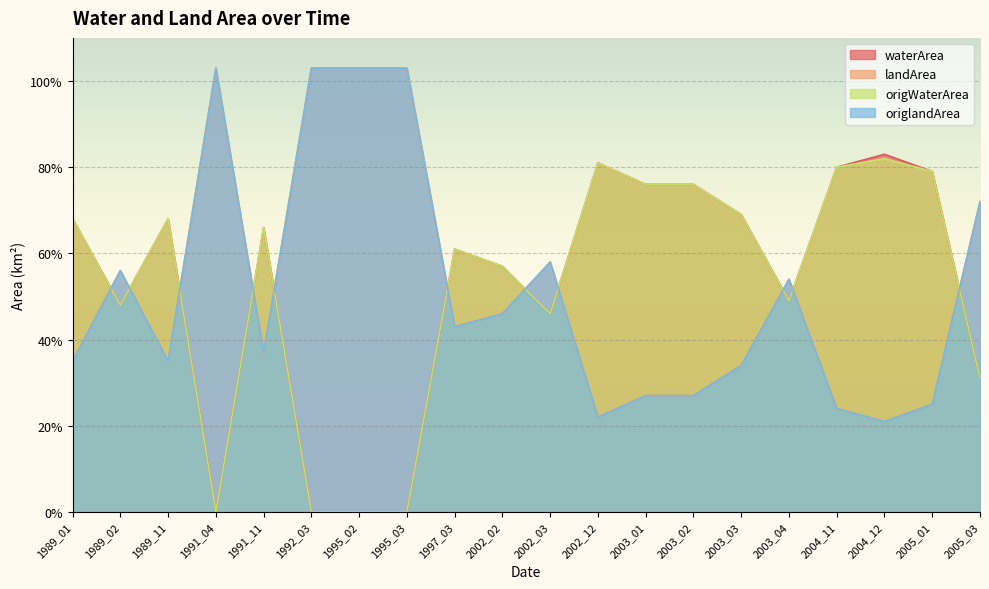

What is the difference between the maximum and minimum values in the origlandArea series?

0.8